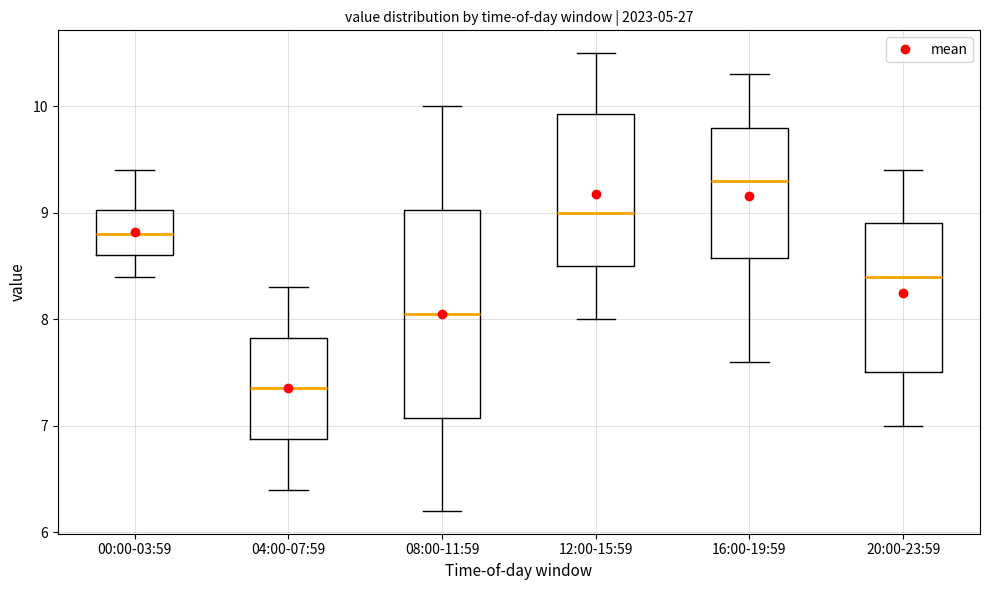

Reading left to right, read every box against the y-axis: the position of its median line, the range the box covers, and the ends of its whiskers. The values are not printed on the chart, so give them approximately, as read against the axis.

00:00-03:59: median 8.8, box 8.6 to 9.0, whiskers 8.4 to 9.4
04:00-07:59: median 7.4, box 6.9 to 7.8, whiskers 6.4 to 8.3
08:00-11:59: median 8.1, box 7.1 to 9.0, whiskers 6.2 to 10.0
12:00-15:59: median 9.0, box 8.5 to 9.9, whiskers 8.0 to 10.5
16:00-19:59: median 9.3, box 8.6 to 9.8, whiskers 7.6 to 10.3
20:00-23:59: median 8.4, box 7.5 to 8.9, whiskers 7.0 to 9.4